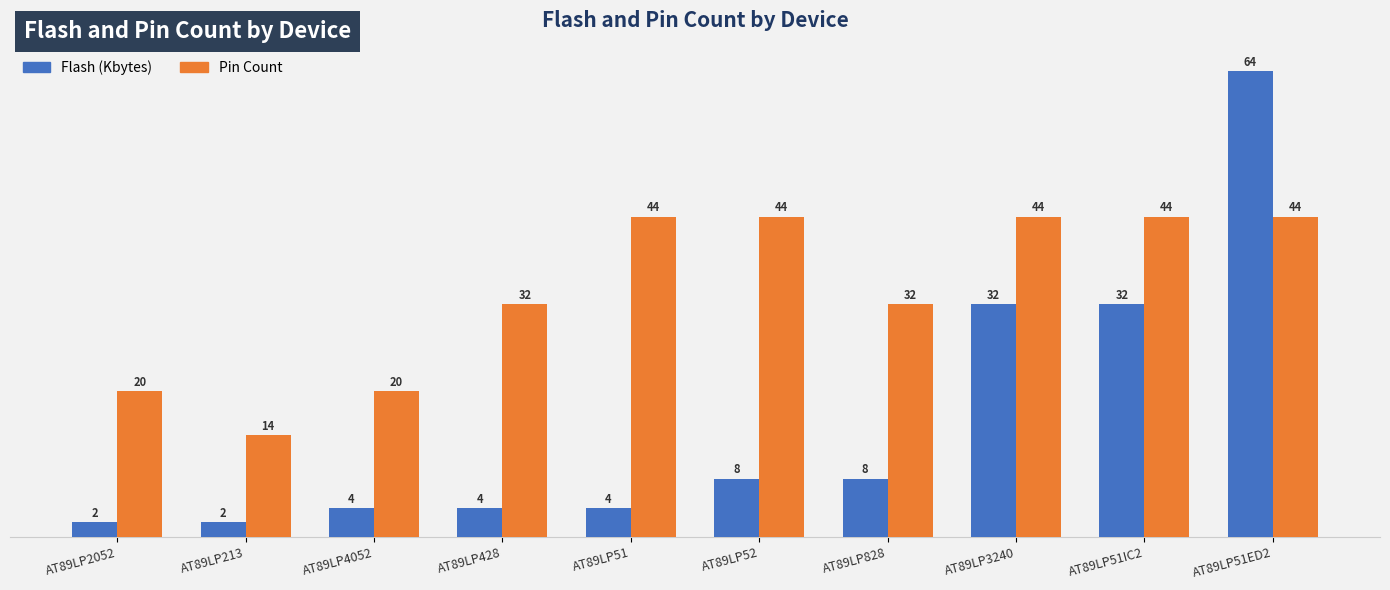

What is the total value across all series at AT89LP828?

40